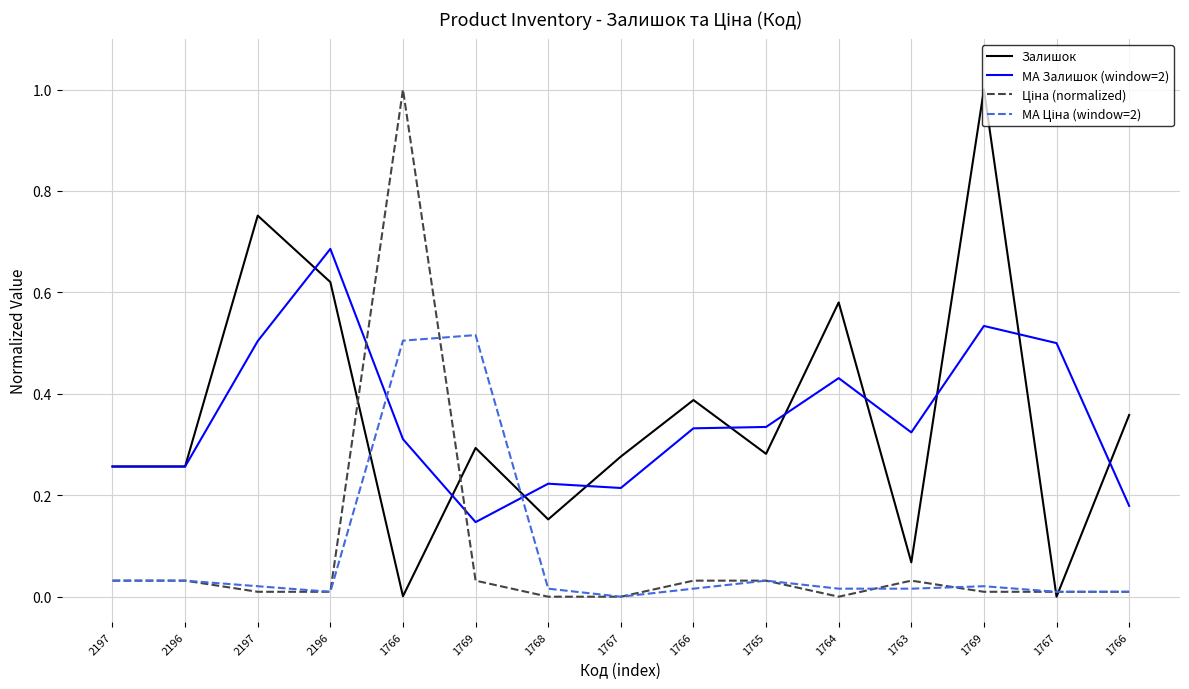

How many lines are shown in the chart?

4